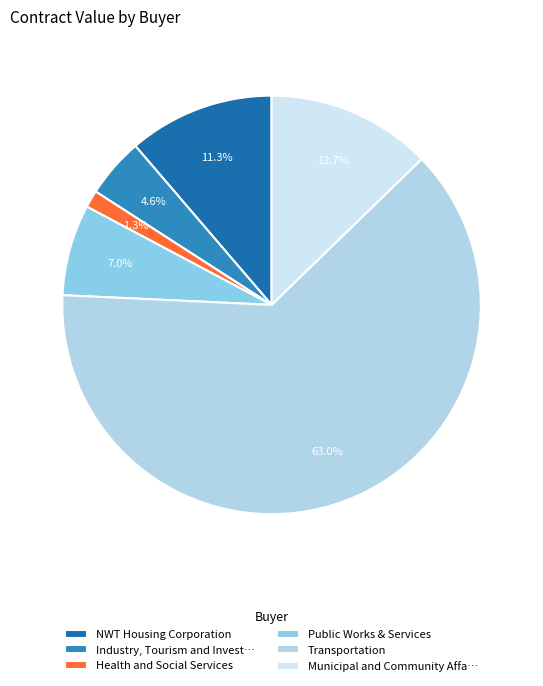

What is the smallest slice in the pie chart?

Health and Social Services